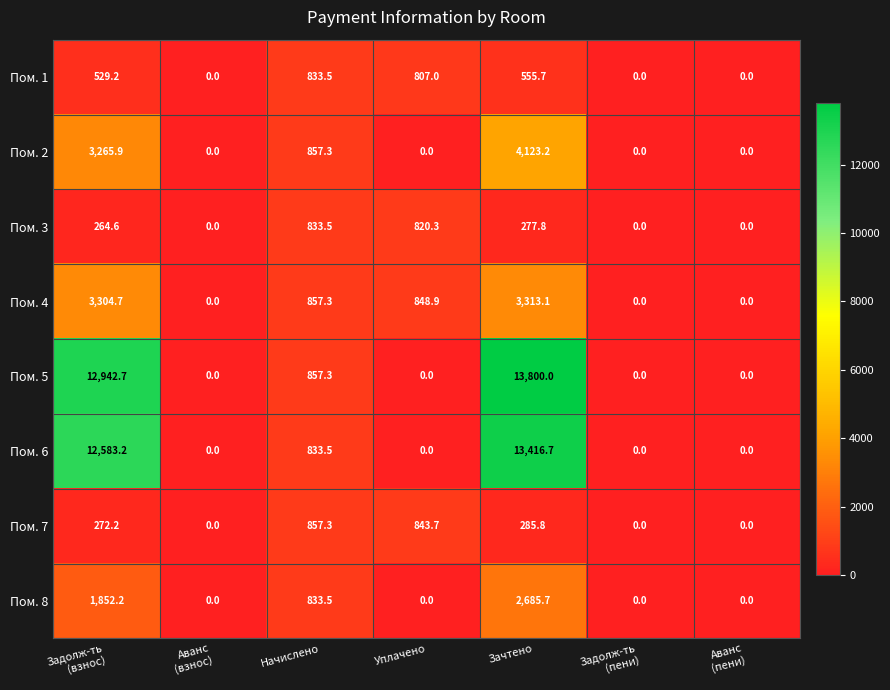

At which category does the chart reach its peak across all series?

Зачтено